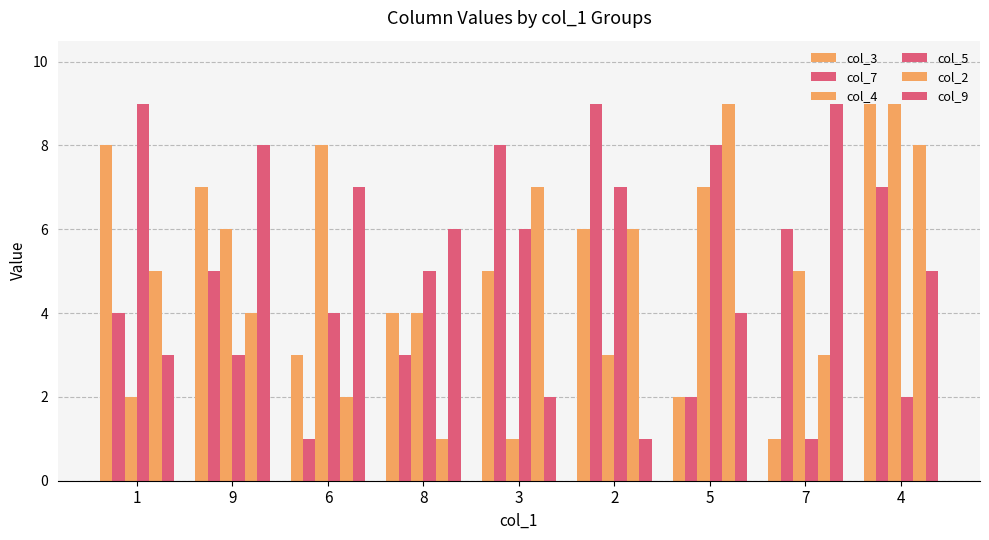

What is the total value across all series at 4?

40